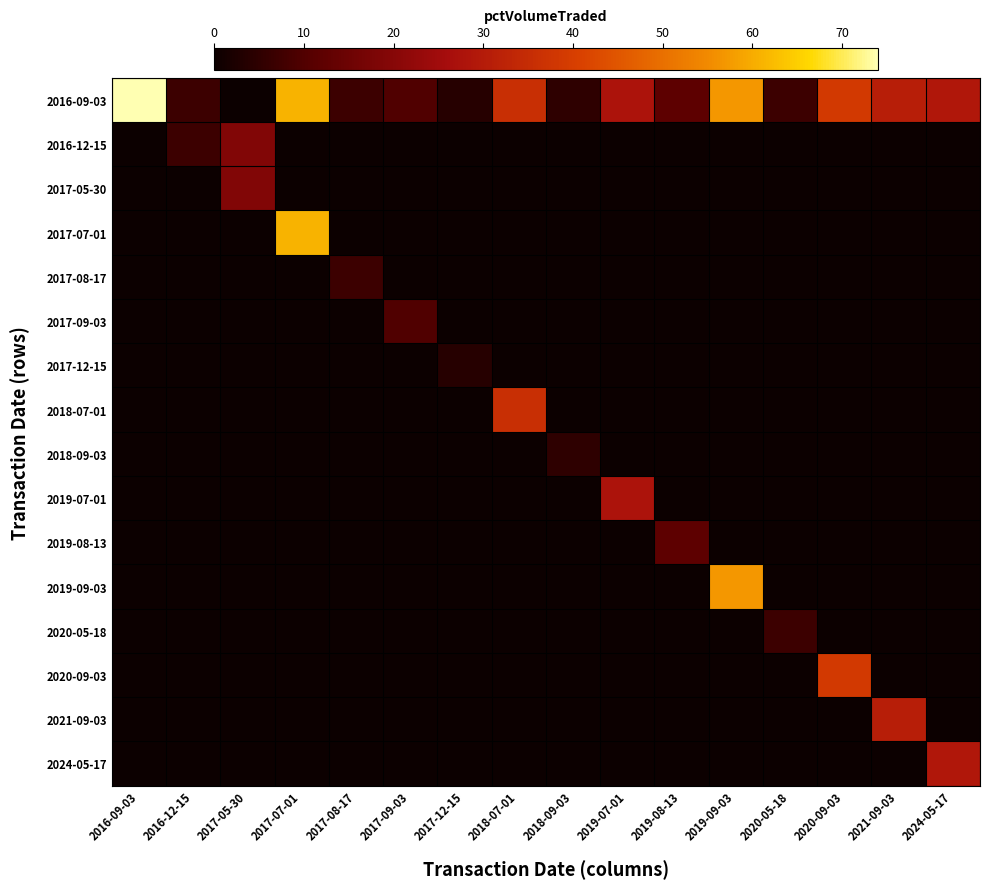

At which category is the sum across all series the highest?

2017-07-01